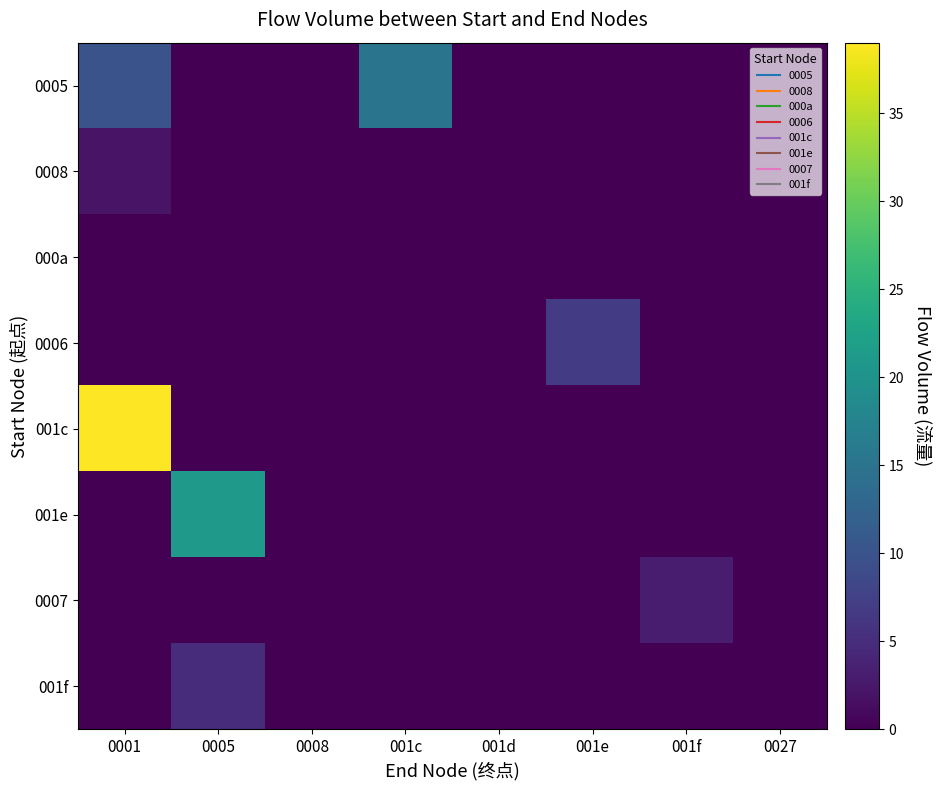

Rank the series by their maximum value, from lowest to highest.

000a, 0008, 0007, 001f, 0006, 0005, 001e, 001c